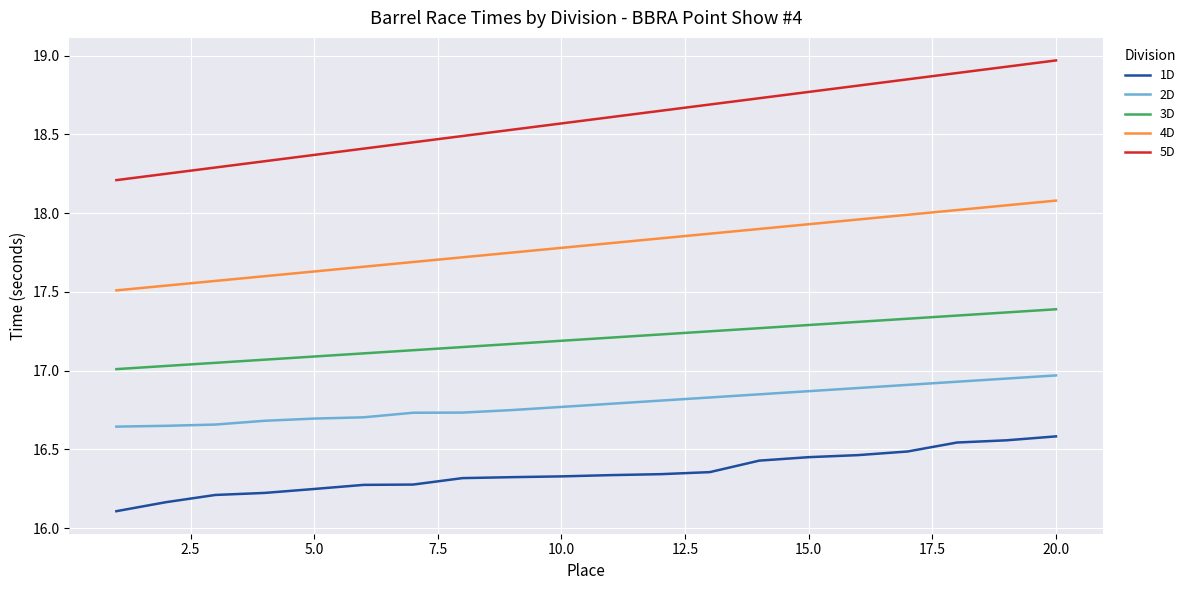

List the series in order of their peak value, lowest first.

1D, 2D, 3D, 4D, 5D